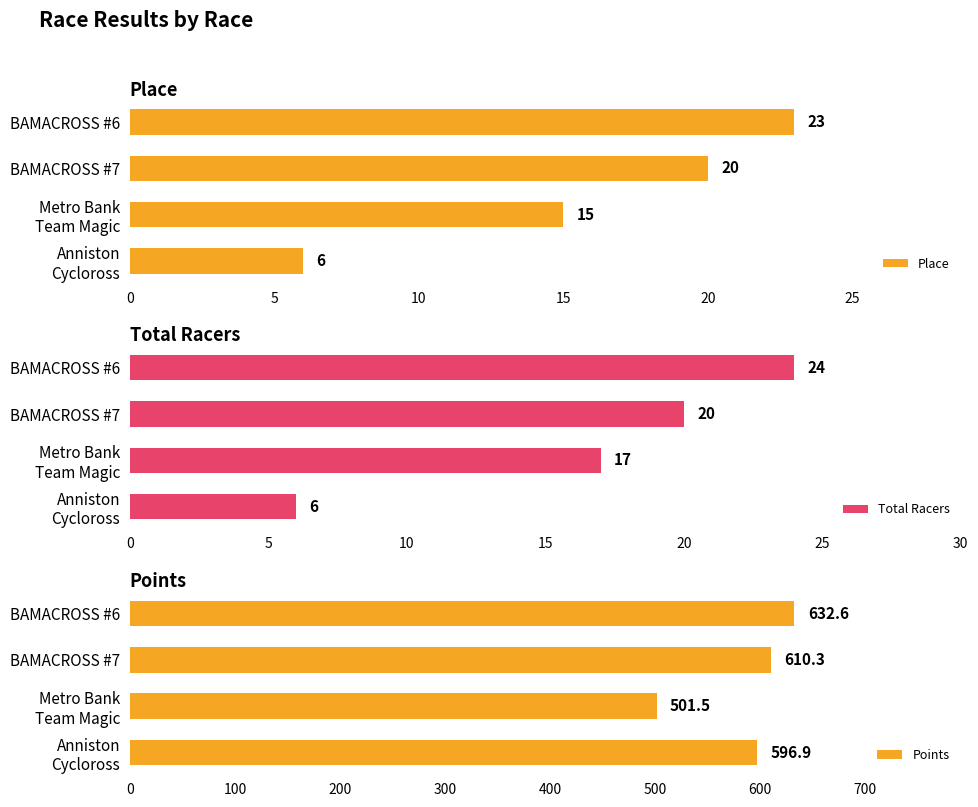

How many bars are there in total?

12